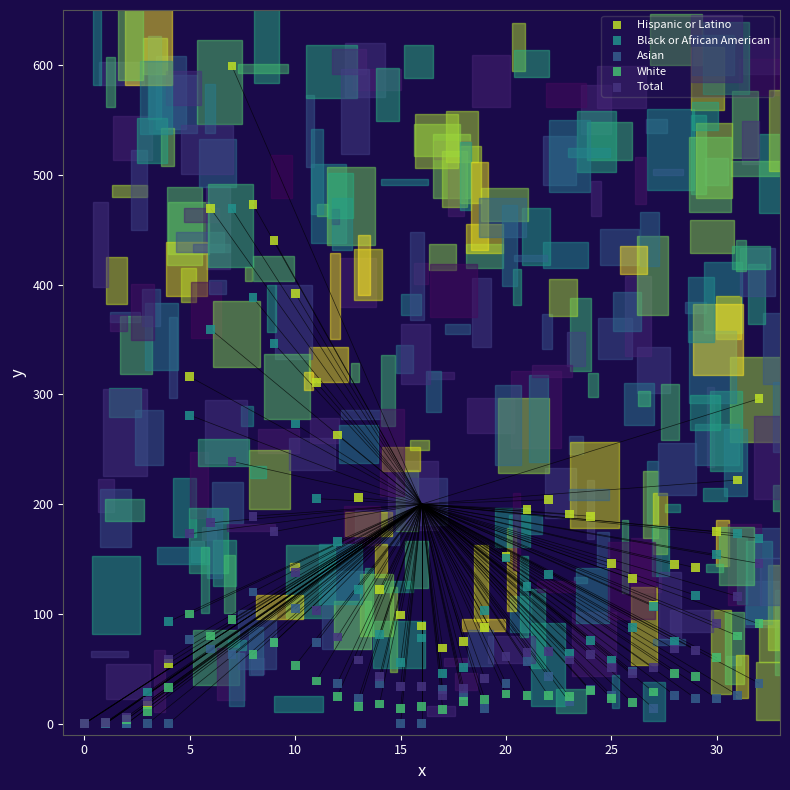

What are all the series names shown in the legend?

Hispanic or Latino, Black or African American, Asian, White, Total